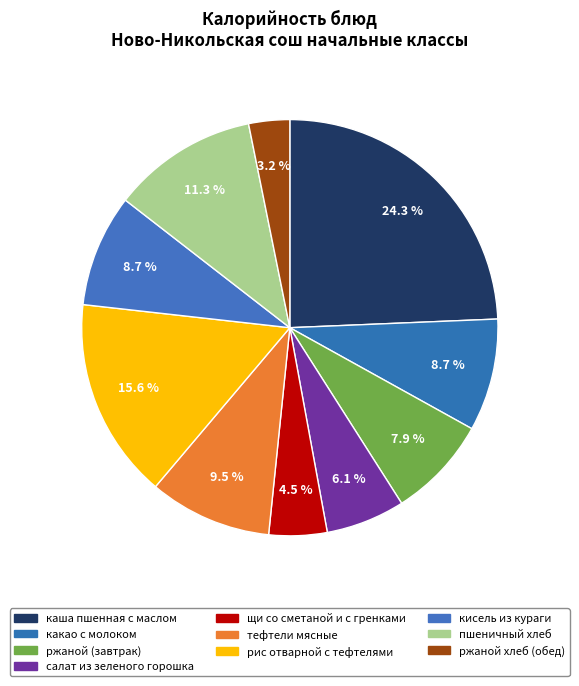

Does any single category account for the majority?

No